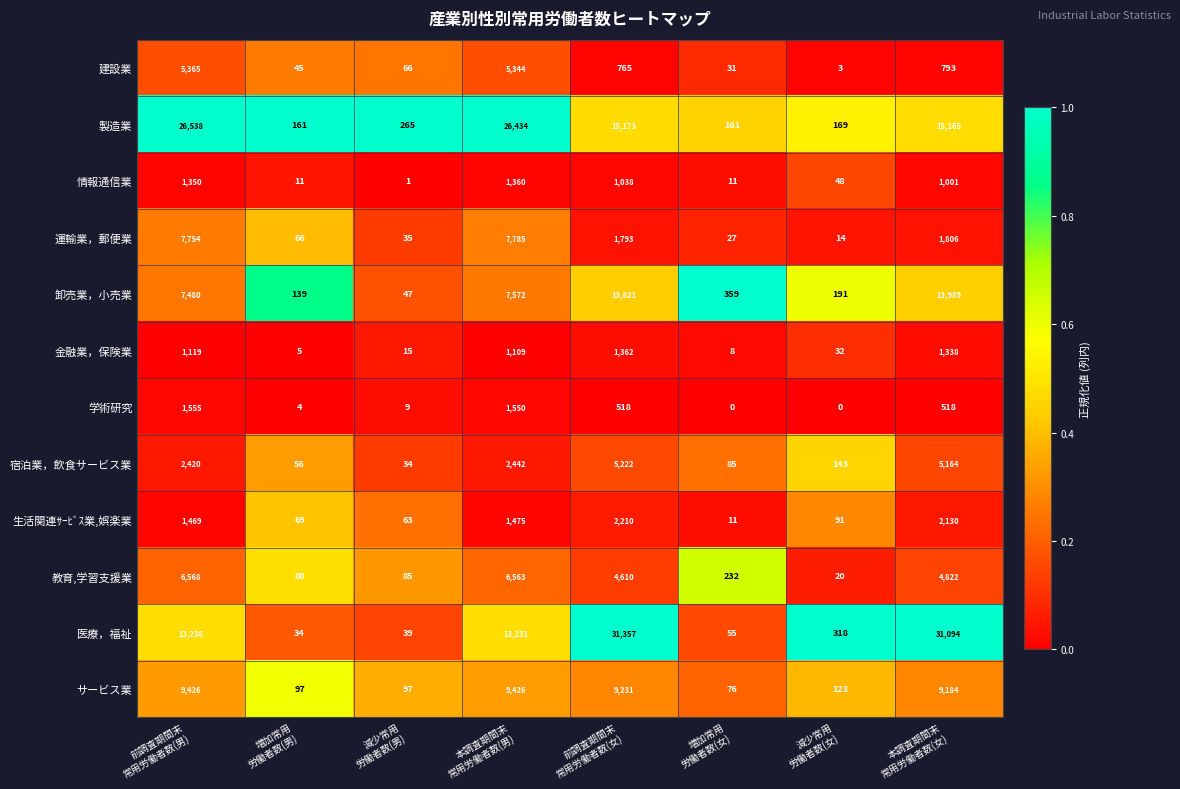

Which series has the largest range (max minus min)?

医療，福祉